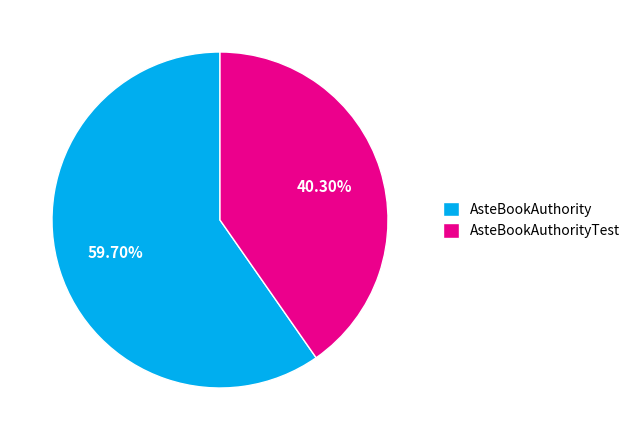

What percentage is the AsteBookAuthorityTest slice, to the nearest percent?

40%